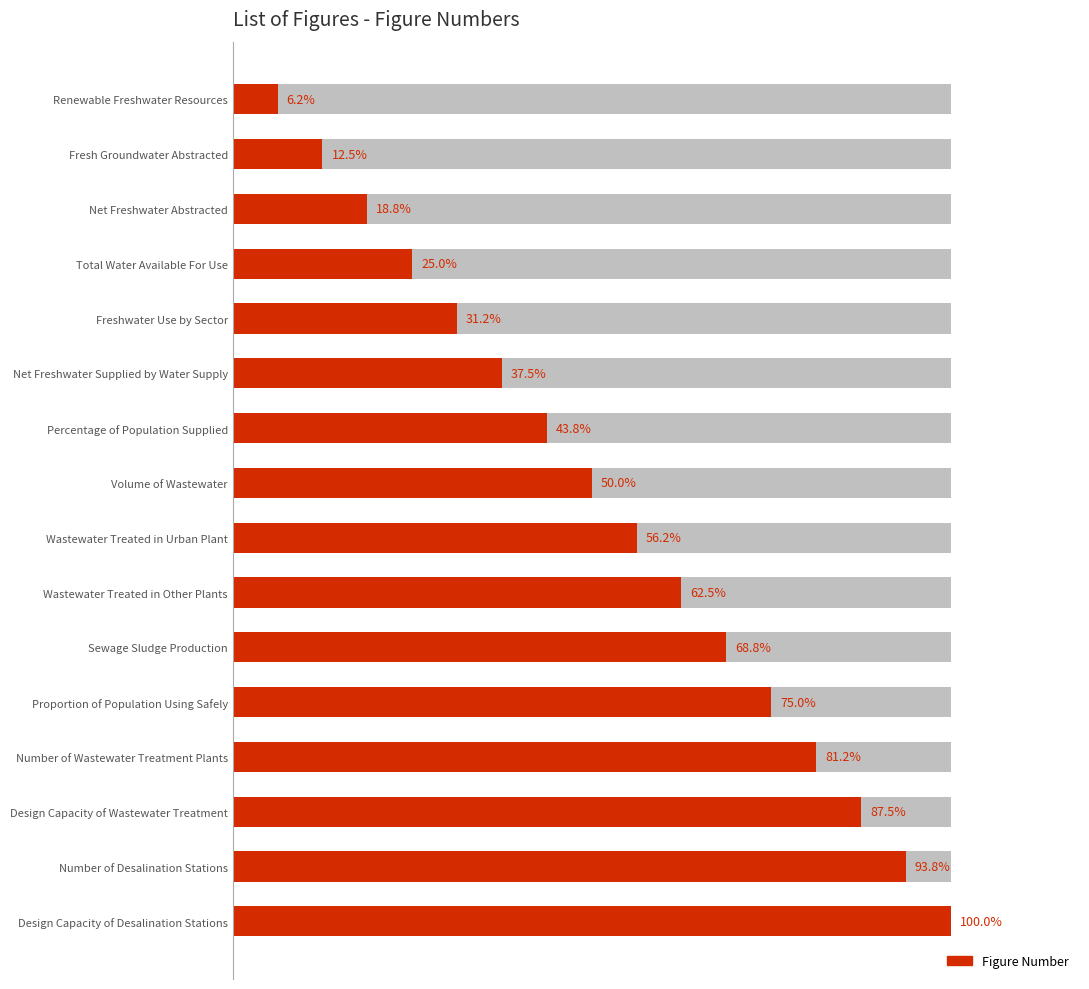

How many series are shown in this chart?

1